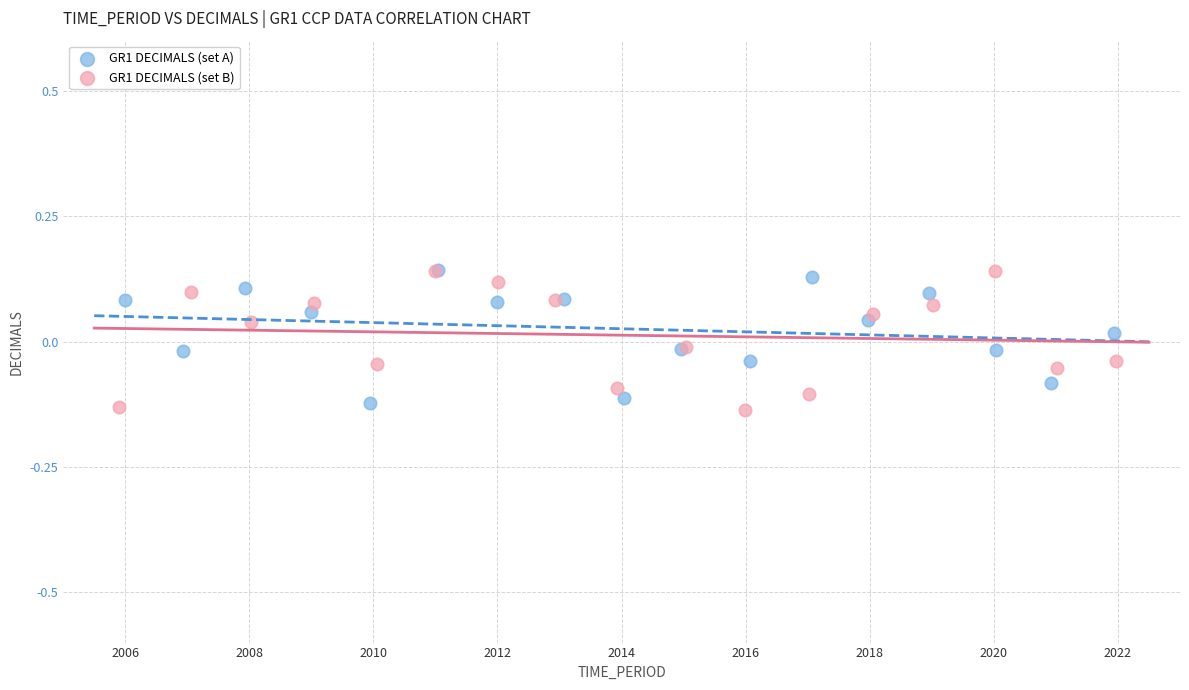

Which series reaches the minimum Y coordinate?

GR1 DECIMALS (set B)